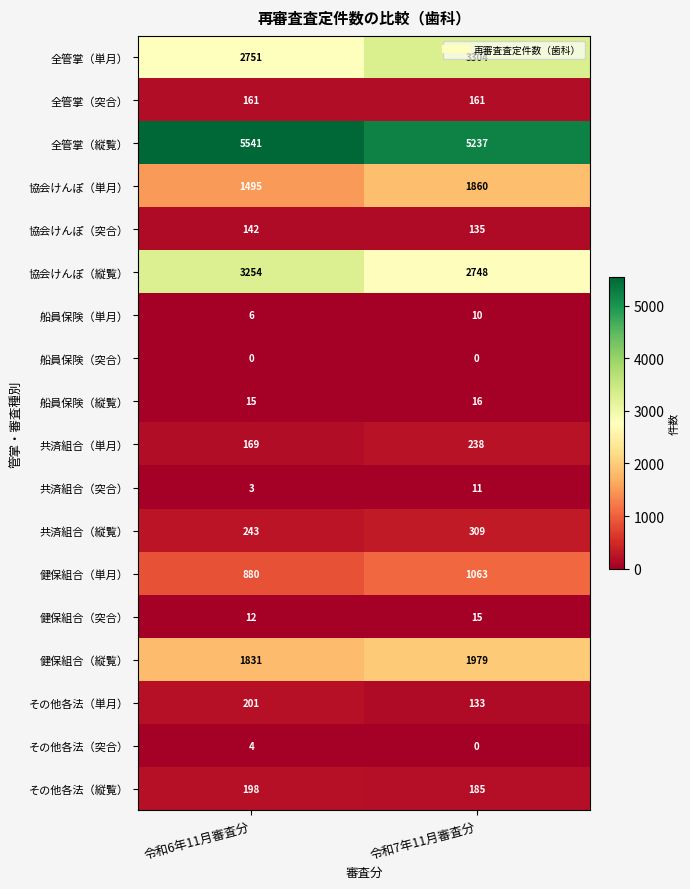

List the series in order of their peak value, lowest first.

船員保険（突合）, その他各法（突合）, 船員保険（単月）, 共済組合（突合）, 健保組合（突合）, 船員保険（縦覧）, 協会けんぽ（突合）, 全管掌（突合）, その他各法（縦覧）, その他各法（単月）, 共済組合（単月）, 共済組合（縦覧）, 健保組合（単月）, 協会けんぽ（単月）, 健保組合（縦覧）, 協会けんぽ（縦覧）, 全管掌（単月）, 全管掌（縦覧）